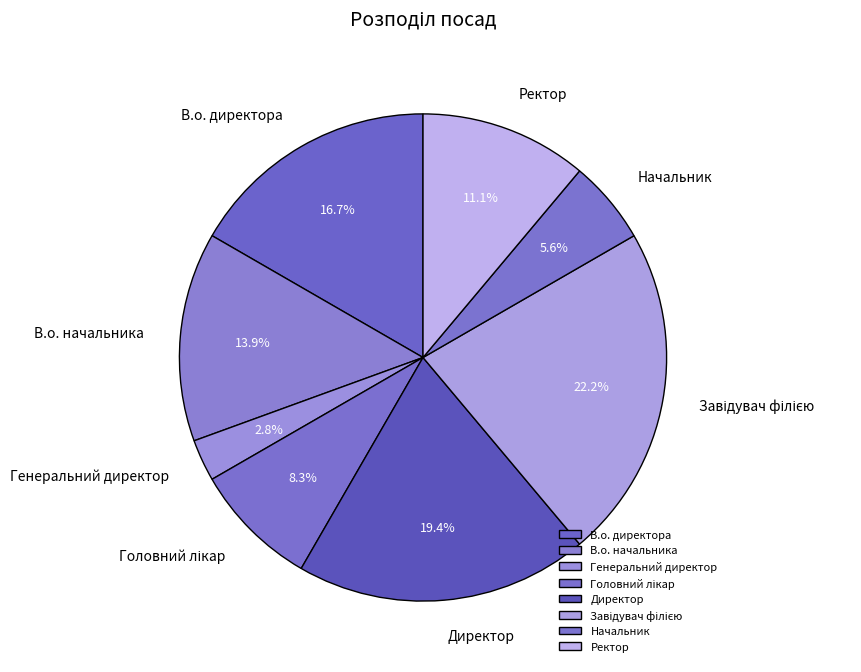

Is it true that Ректор is 3% of the pie?

False